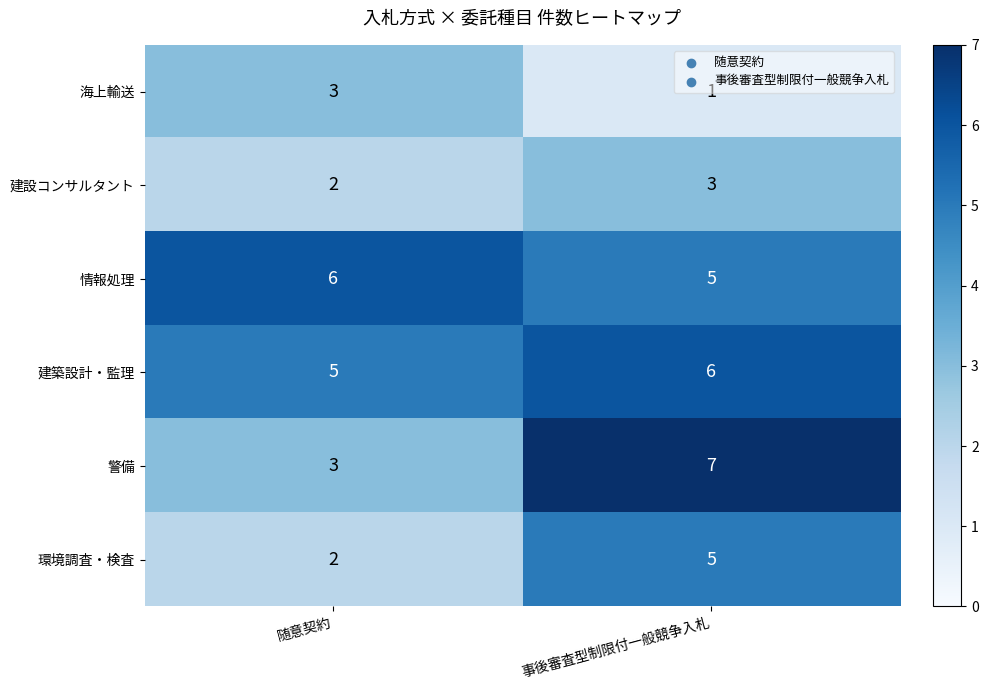

Is it true that 建設コンサルタント equals 3 at 随意契約?

False